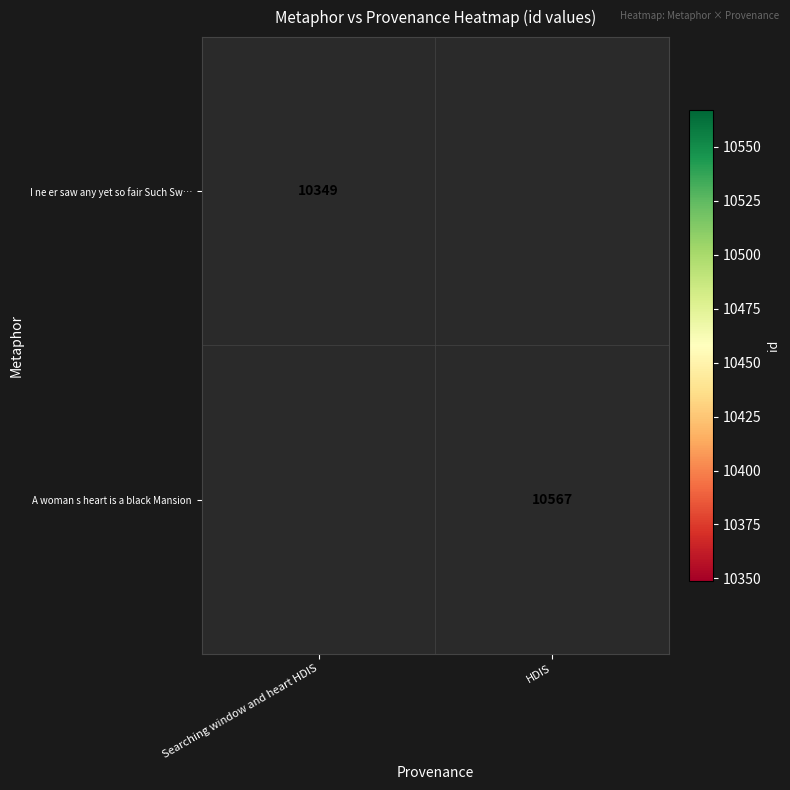

True or false: A woman s heart is a black Mansion has a value of 16701 at HDIS.

False